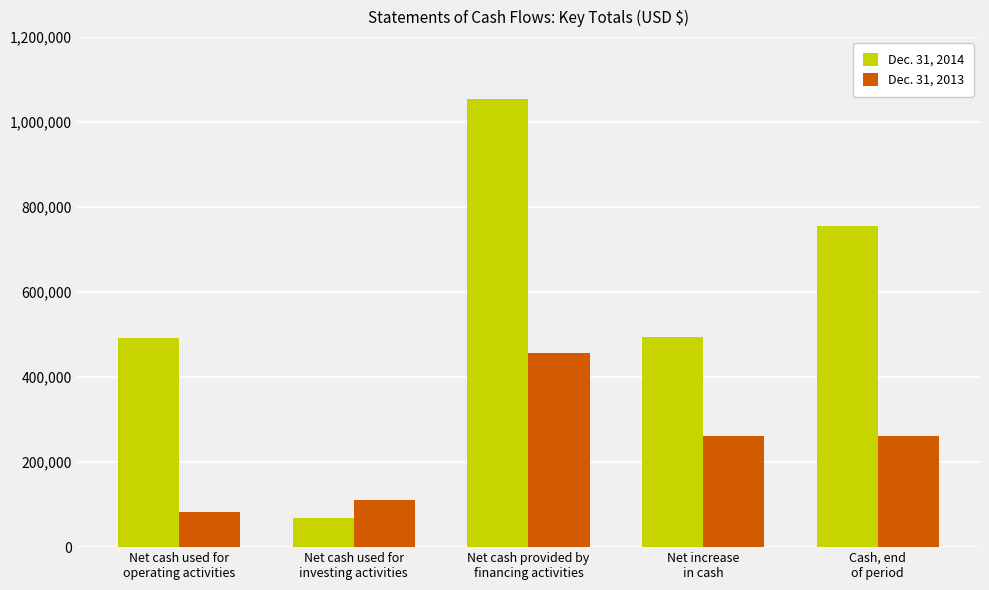

At which label does Dec. 31, 2013 reach its peak?

Net cash provided by
financing activities